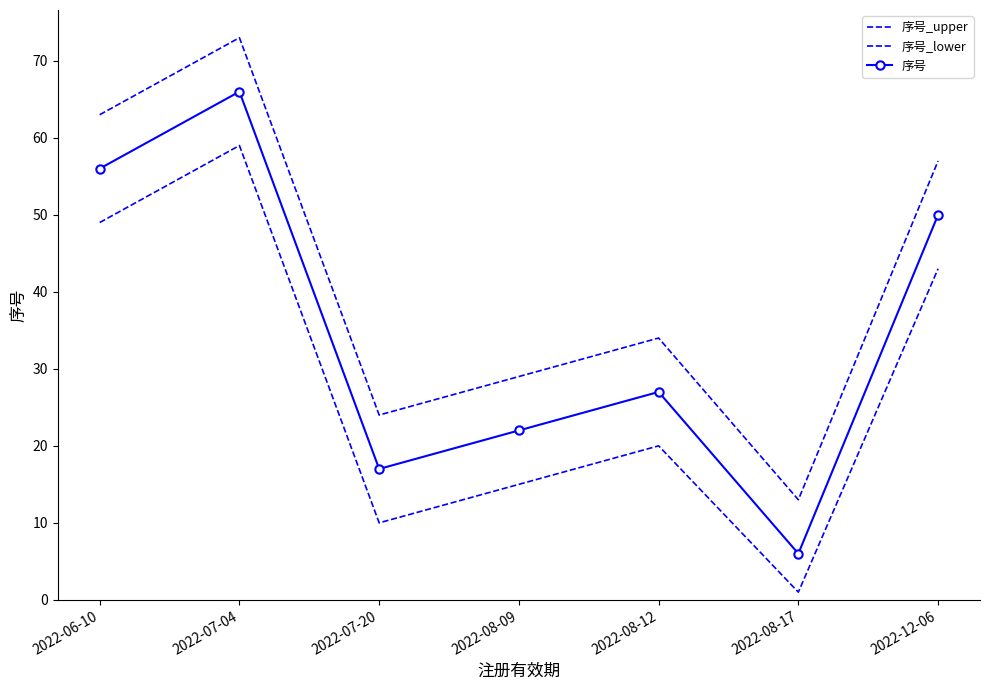

True or false: 序号_lower and 序号_upper cross at least once.

False